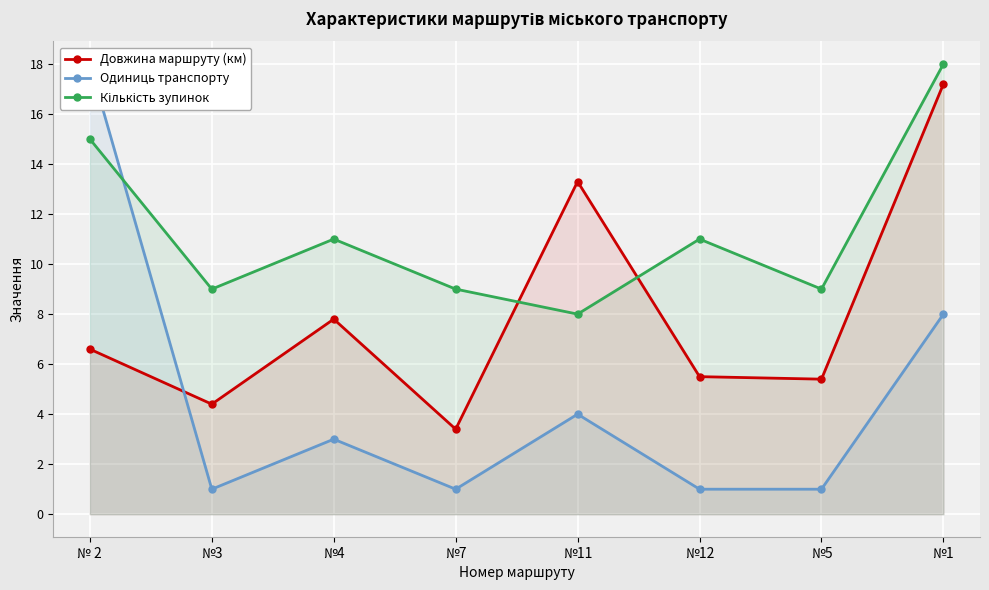

At №4, list the series in order from smallest to largest.

Одиниць транспорту, Довжина маршруту (км), Кількість зупинок